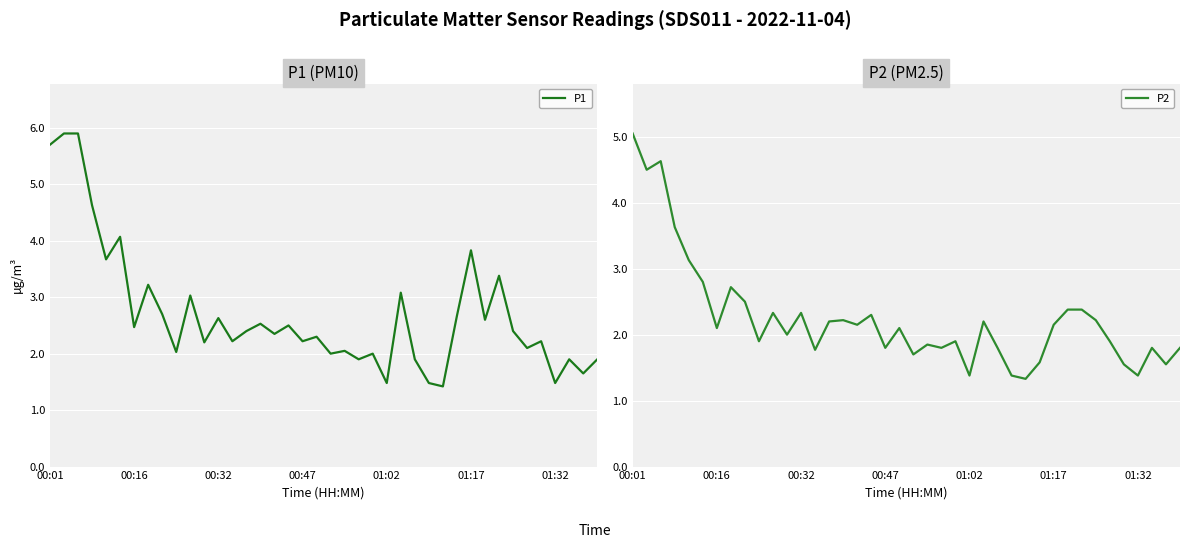

What is the minimum value for P1?

1.4